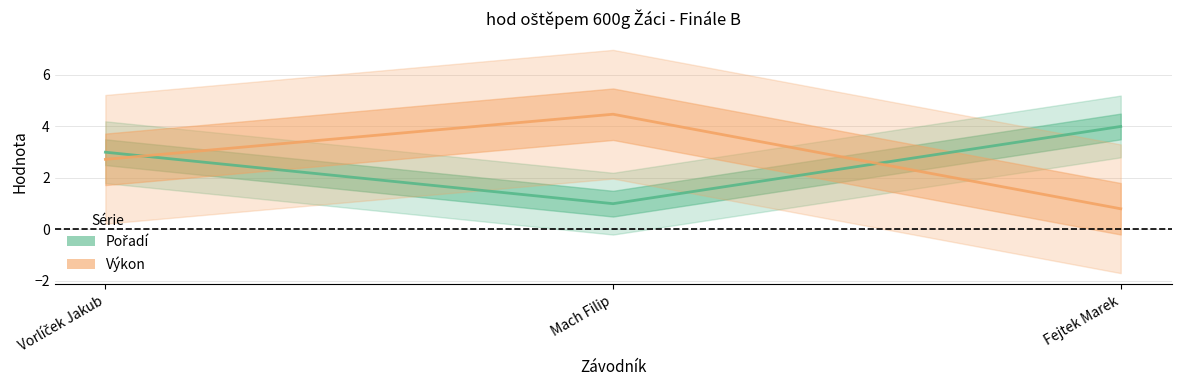

What is the difference between the second highest and minimum values in the Výkon series?

1.9